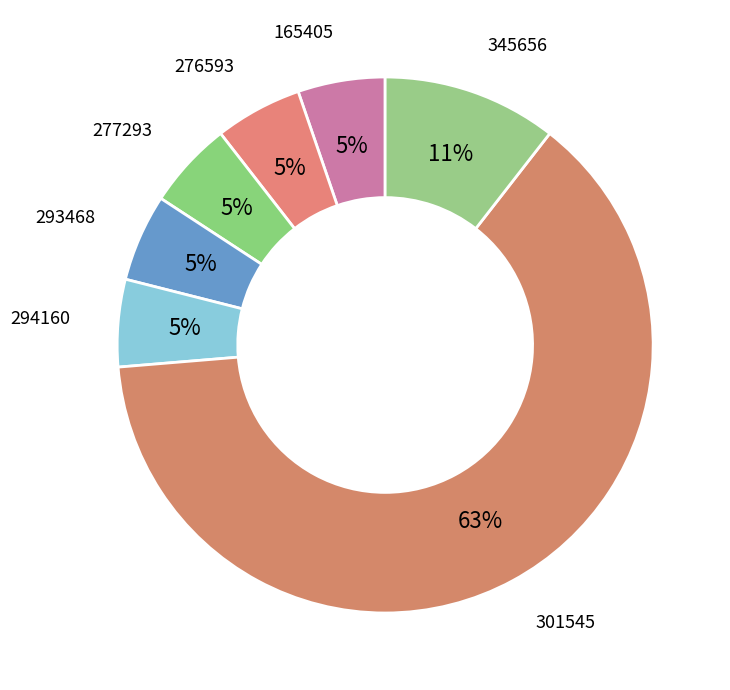

Rank the categories by value from lowest to highest.

165405, 276593, 277293, 293468, 294160, 345656, 301545